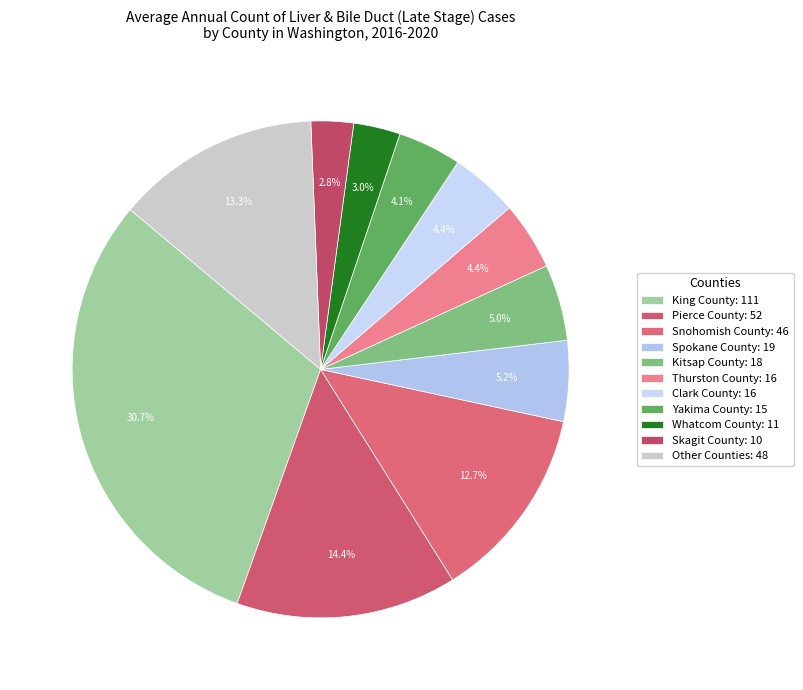

How many slices are in this pie chart?

11